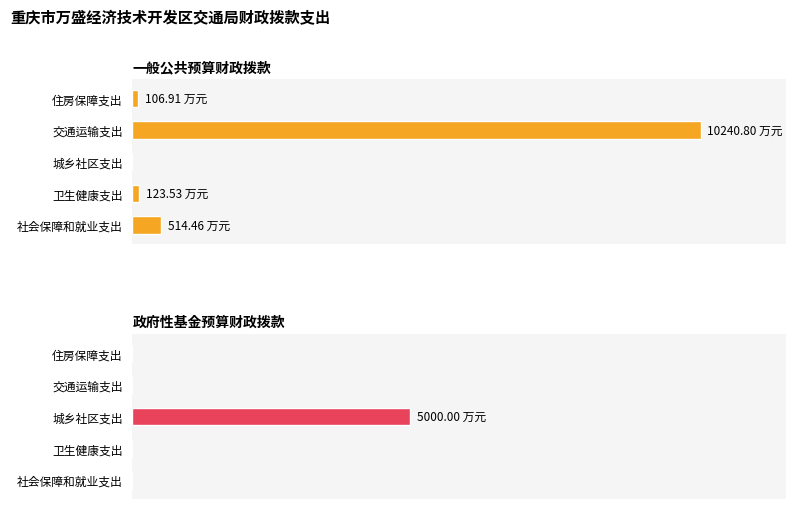

What is the difference between the maximum and minimum values in the 政府性基金预算财政拨款 series?

5000.0